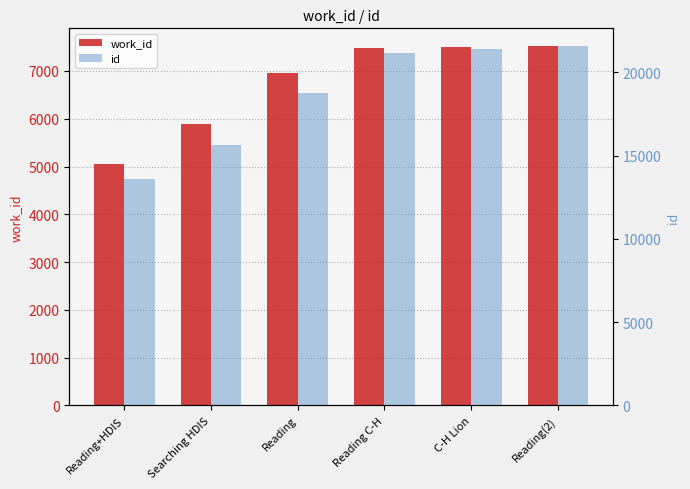

What is the total value across all series at Reading(2)?

29074